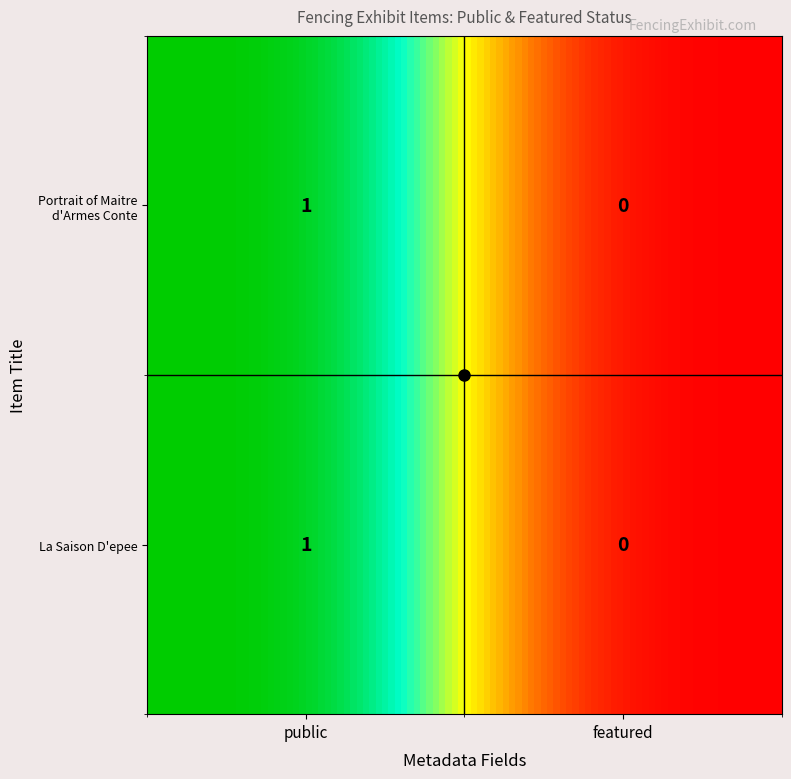

How many values in La Saison D'epee are above zero?

1